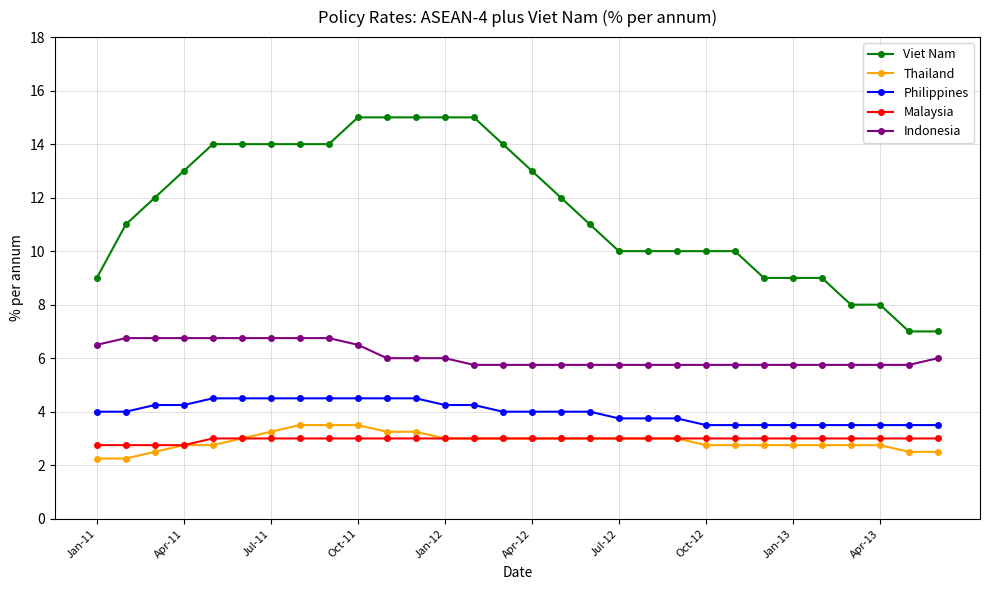

Rank the series by their maximum value, from highest to lowest.

Viet Nam, Indonesia, Philippines, Thailand, Malaysia